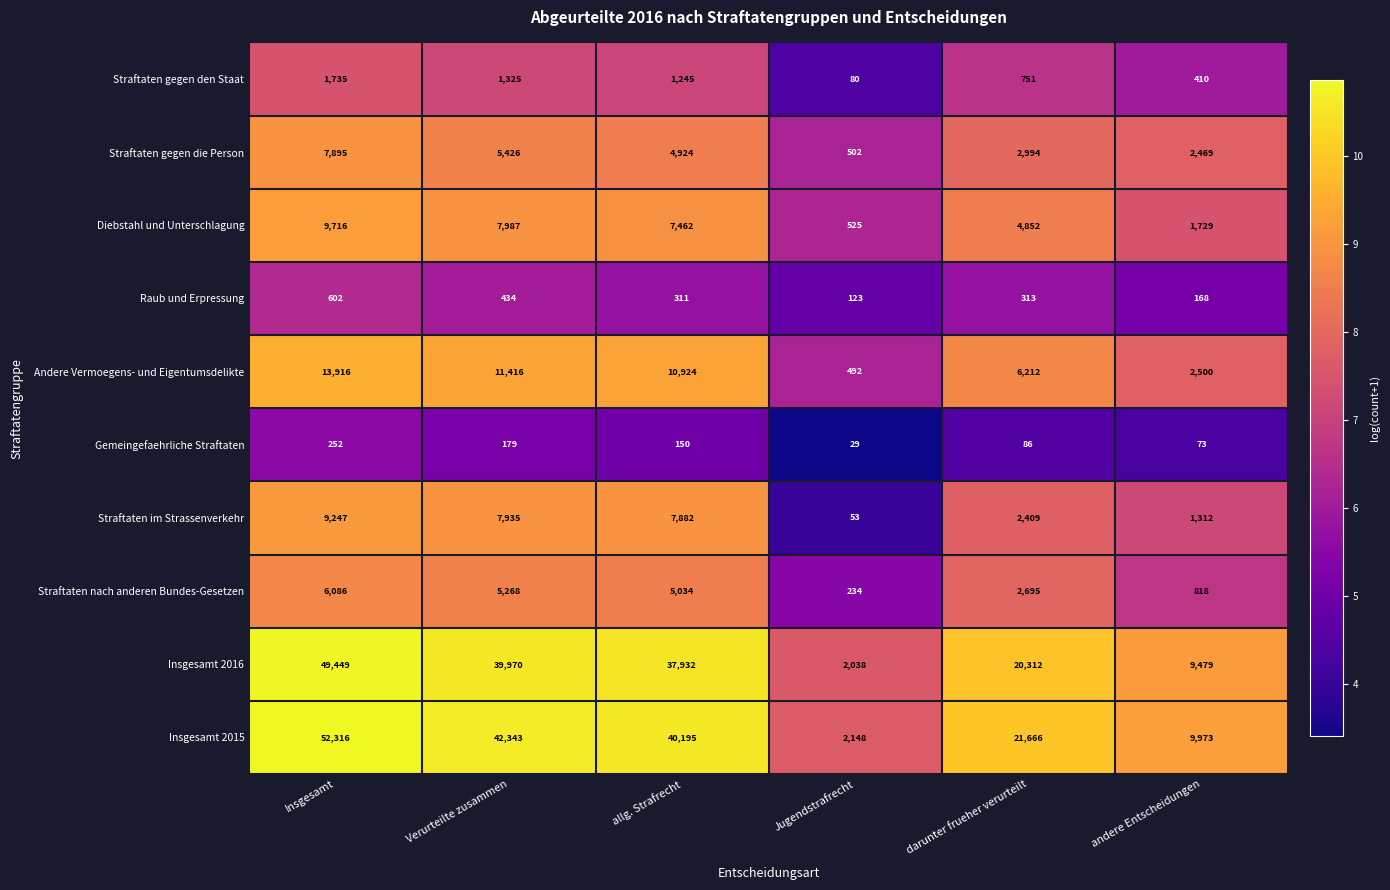

How many data points does each series have?

6